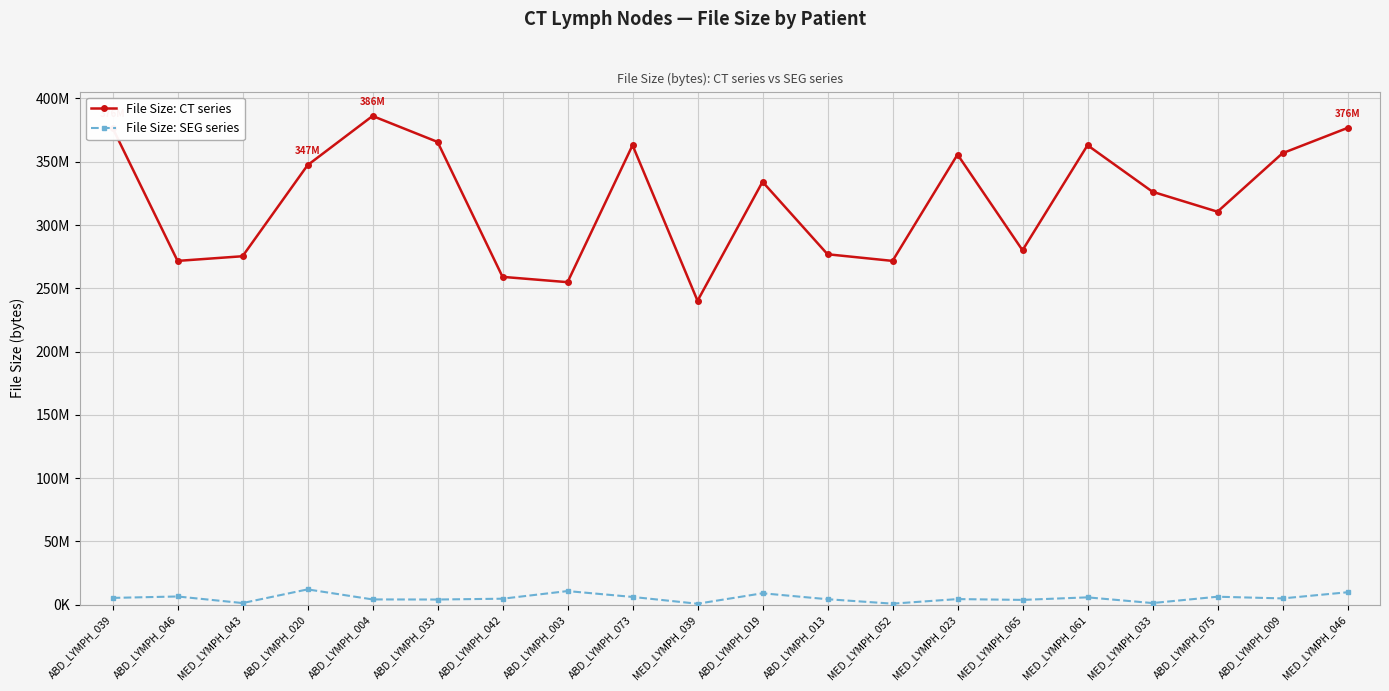

Does the chart display data point markers on the line(s)?

Yes